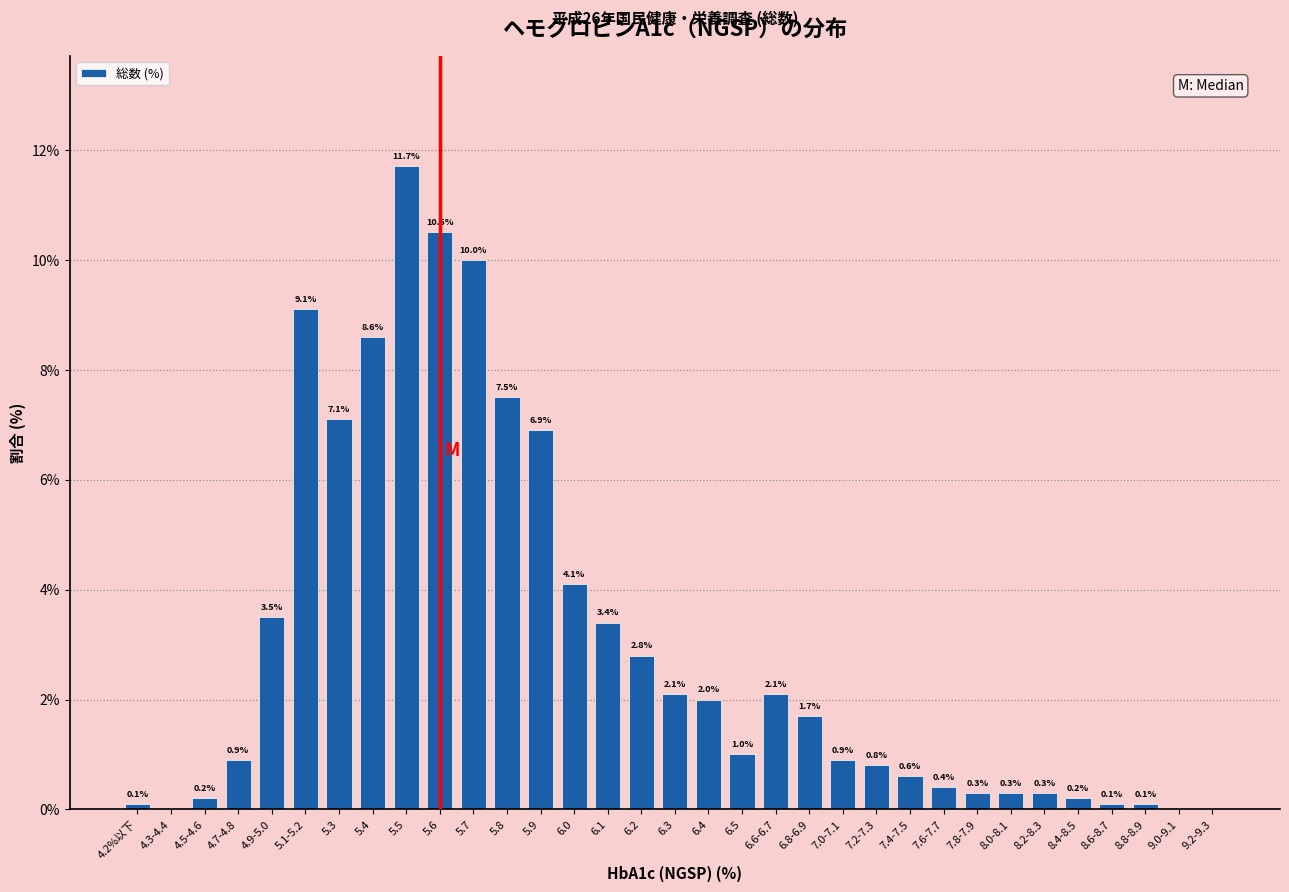

Reading left to right, what are all the values shown in this chart?

4.2%以下=0.1	4.3-4.4=0.0	4.5-4.6=0.2	4.7-4.8=0.9	4.9-5.0=3.5	5.1-5.2=9.1	5.3=7.1	5.4=8.6	5.5=11.7	5.6=10.5	5.7=10.0	5.8=7.5	5.9=6.9	6.0=4.1	6.1=3.4	6.2=2.8	6.3=2.1	6.4=2.0	6.5=1.0	6.6-6.7=2.1	6.8-6.9=1.7	7.0-7.1=0.9	7.2-7.3=0.8	7.4-7.5=0.6	7.6-7.7=0.4	7.8-7.9=0.3	8.0-8.1=0.3	8.2-8.3=0.3	8.4-8.5=0.2	8.6-8.7=0.1	8.8-8.9=0.1	9.0-9.1=0.0	9.2-9.3=0.0